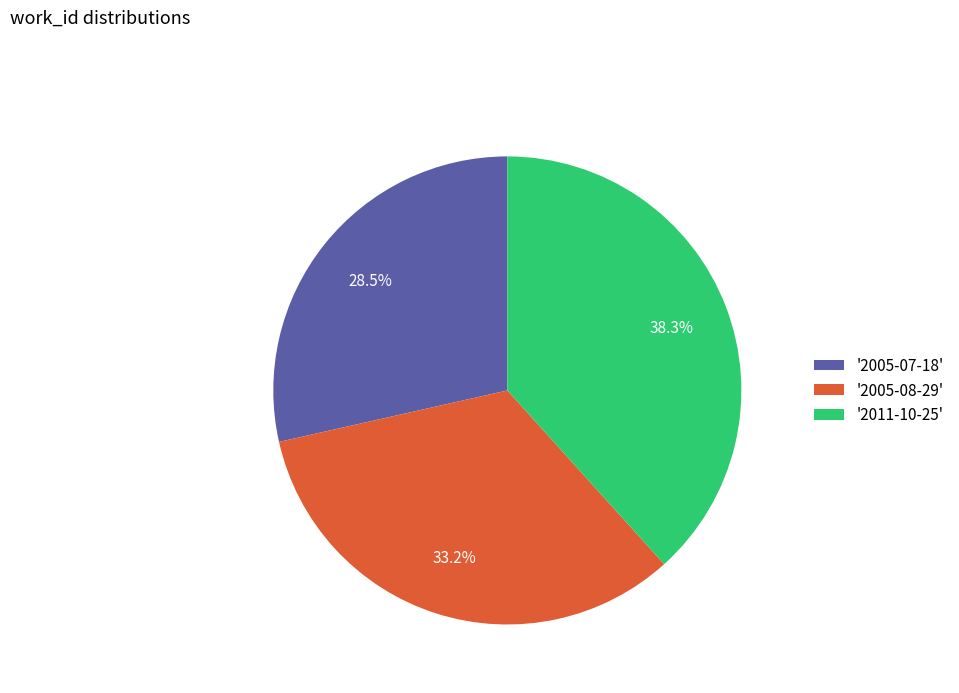

How much of the chart is everything except '2005-08-29'?

66.8%